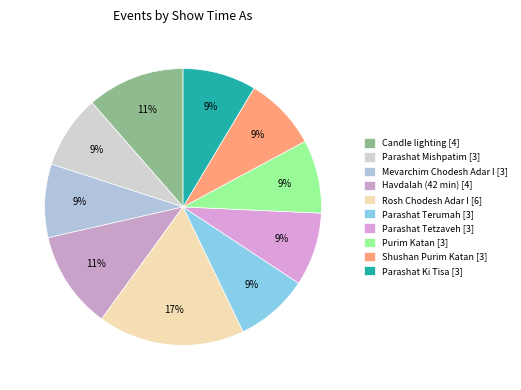

Is there any slice that represents more than half of the pie?

No